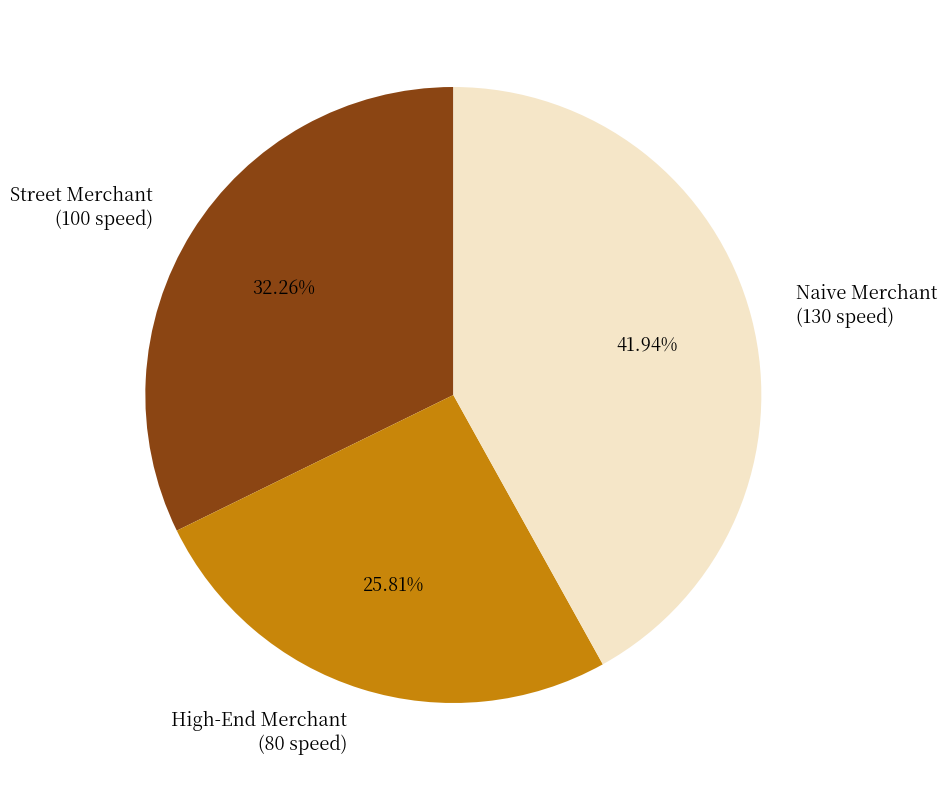

Is it true that Street Merchant is 32% of the pie?

True